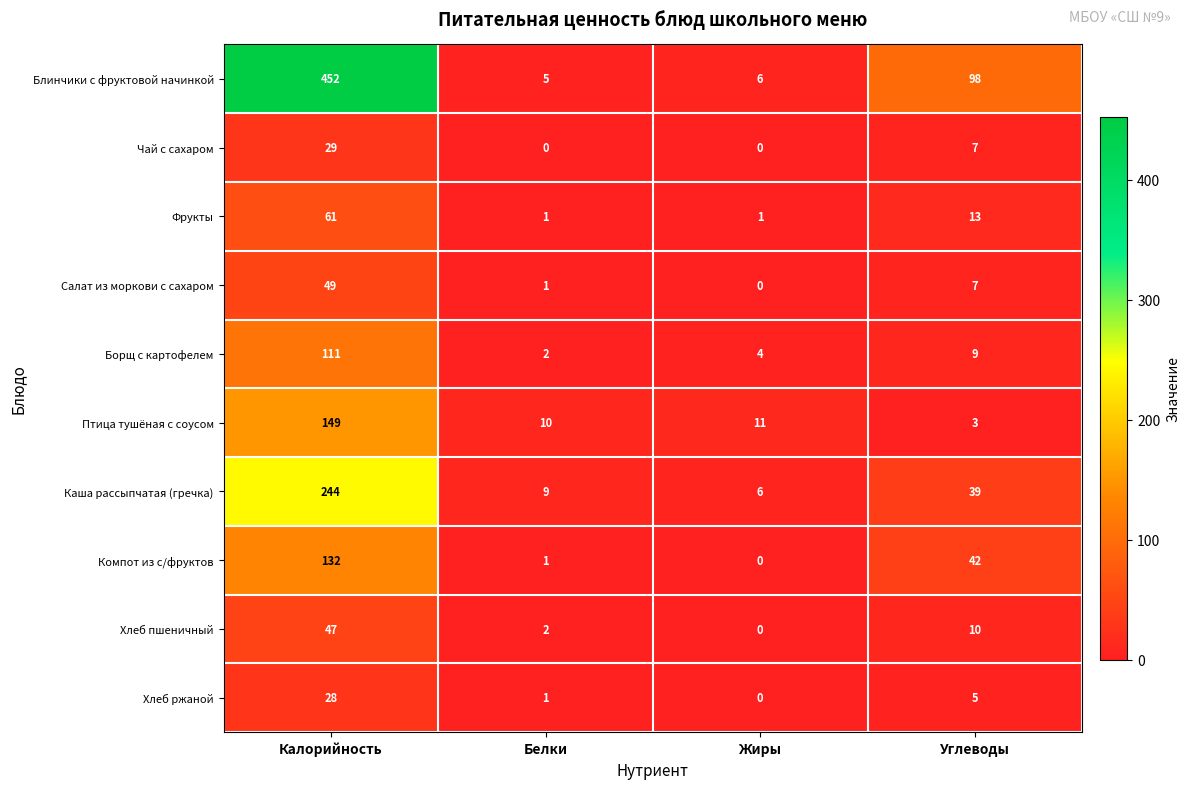

Is it true that Компот из с/фруктов equals 1 at Белки?

True